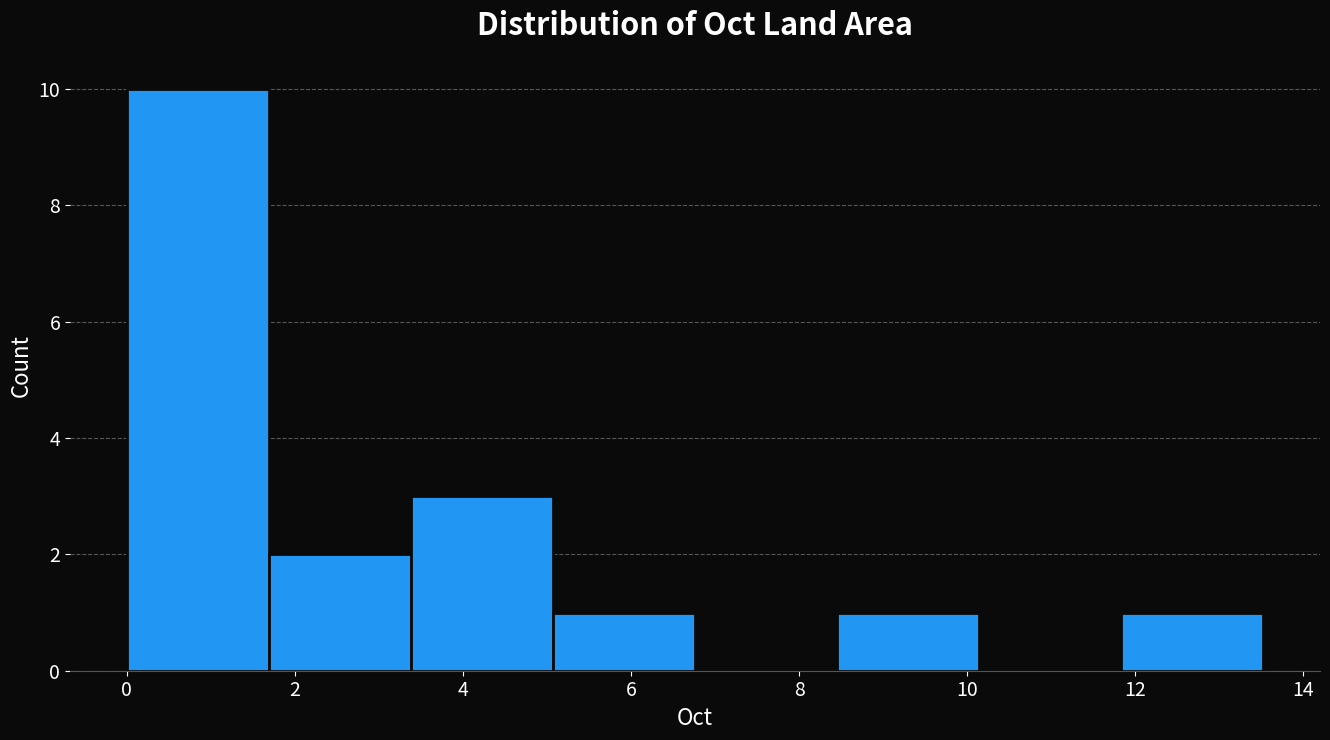

How tall is the bar that spans 11.8 to 13.6 on the x-axis? Neither the bar edges nor the heights are printed on the chart, so give them approximately, as read against the axes.

1